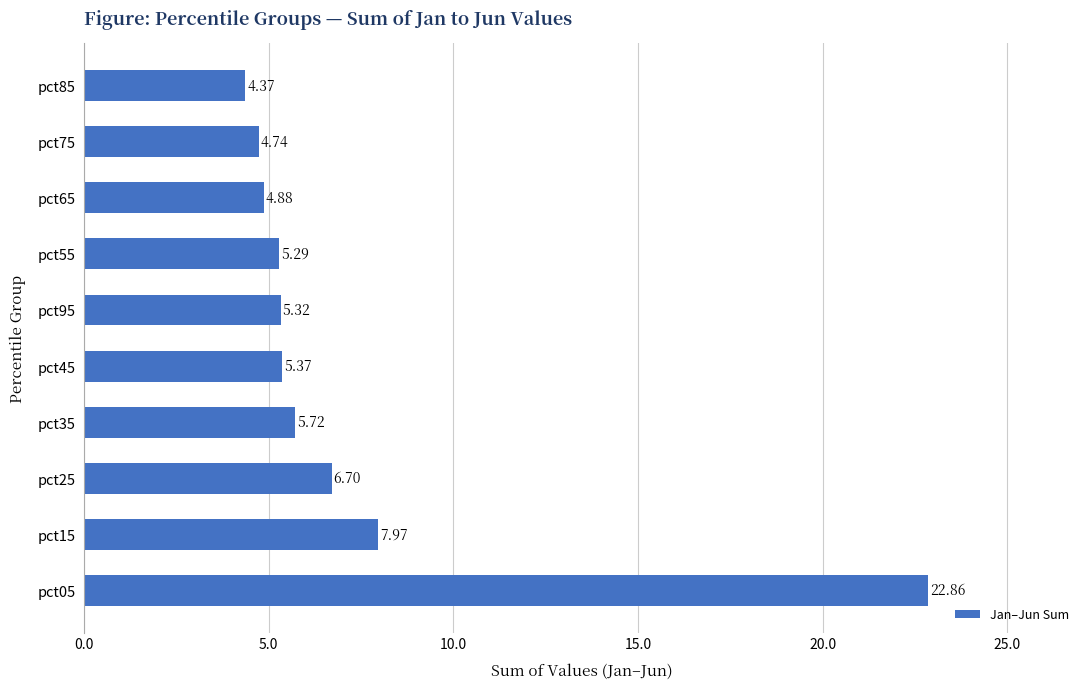

What is the ratio of the value at pct65 to the value at pct95?

0.9